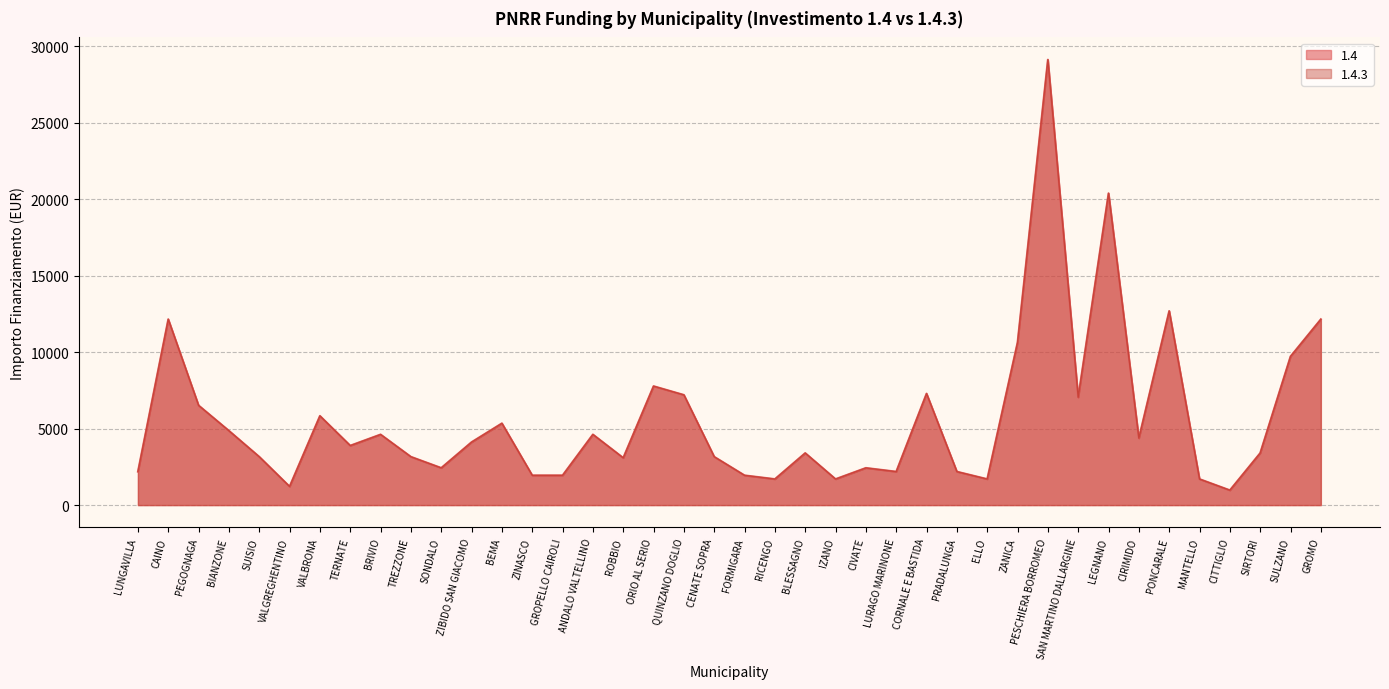

Does the chart have visible grid lines?

Yes